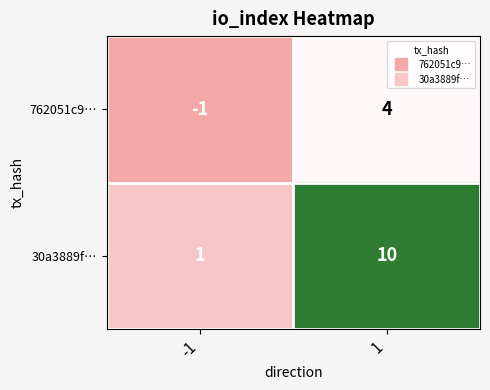

Reading left to right, transcribe all the data shown in this chart.

762051c9…: -1	4
30a3889f…: 1	10